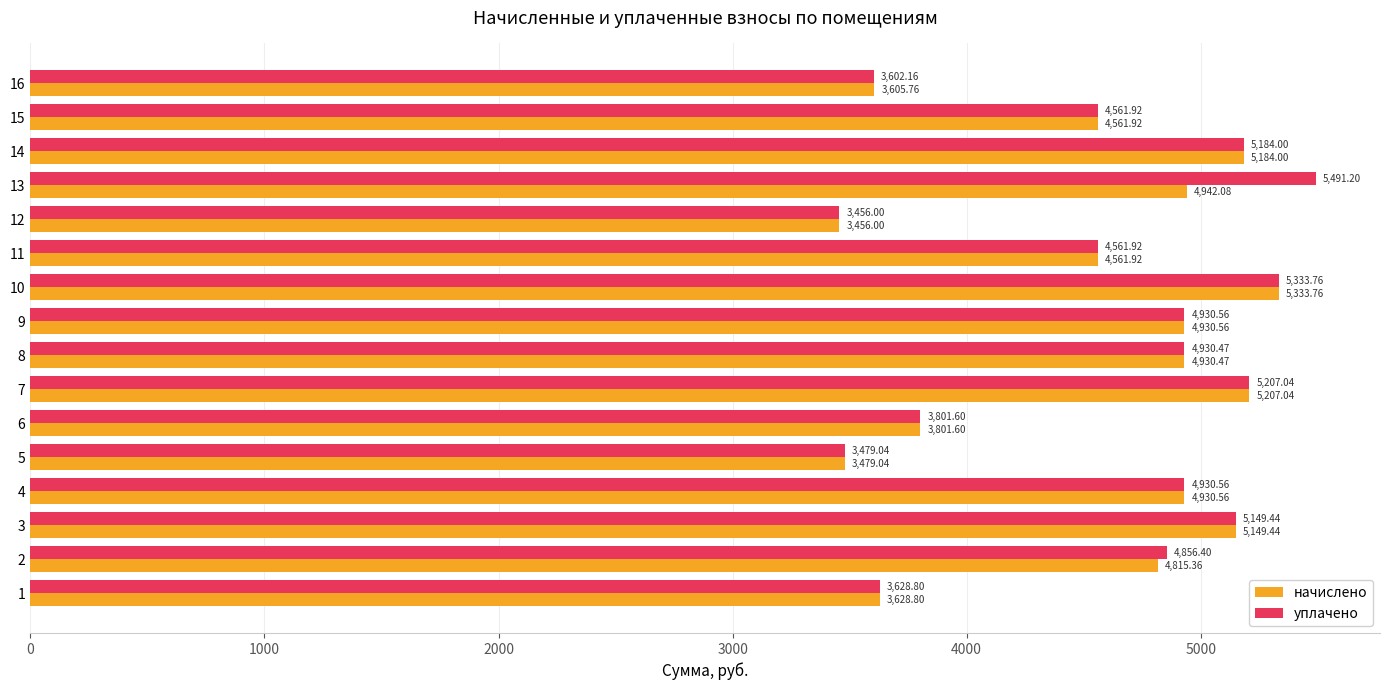

What is the difference between the уплачено values at 5 and 1?

149.8